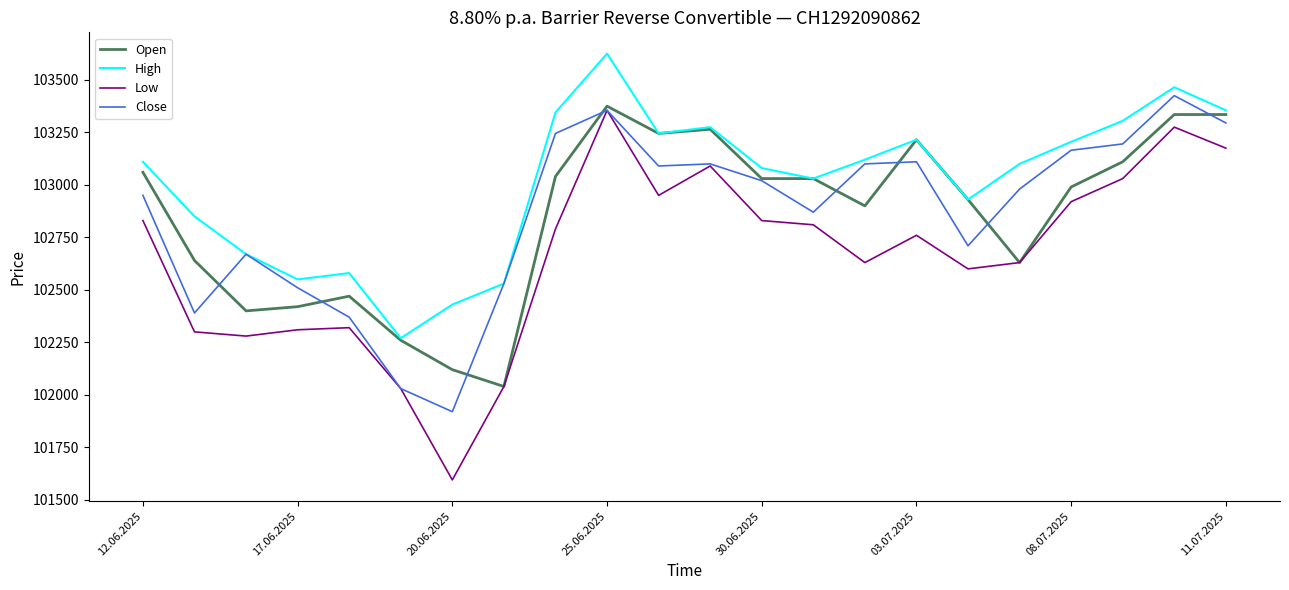

What is the minimum value for Open?

102040